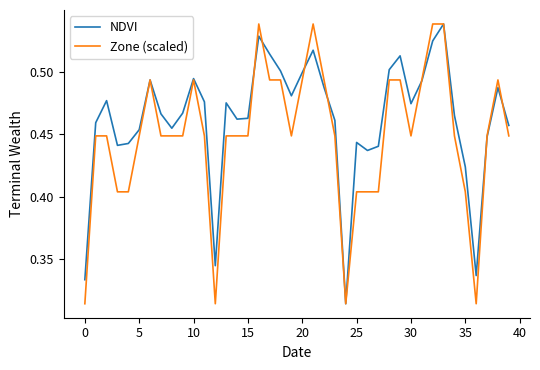

List the series in order of their overall mean, lowest first.

Zone (scaled), NDVI